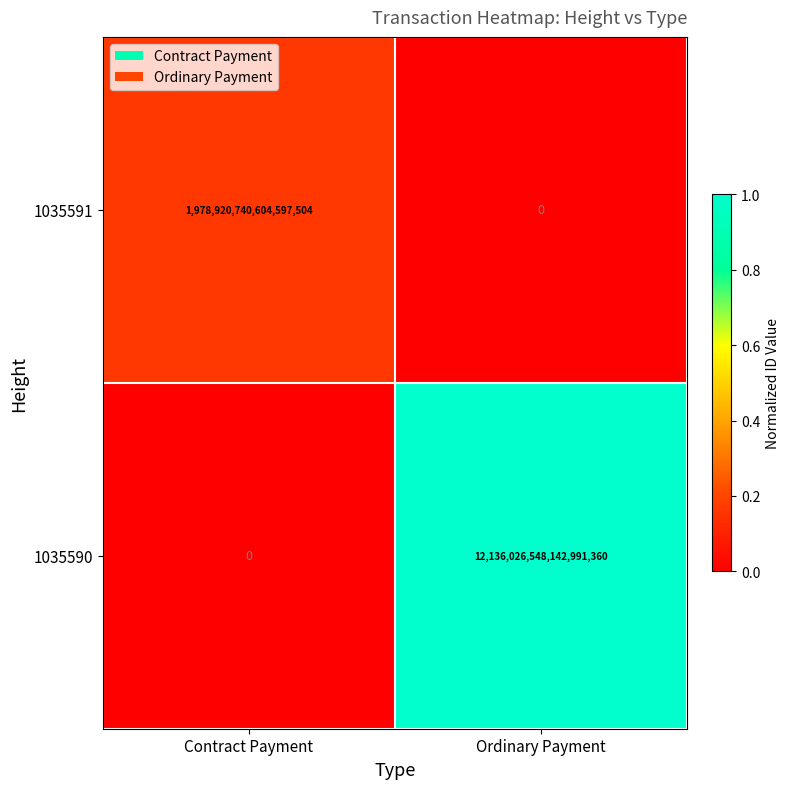

The 1035590 series shows 4237464690163418624 at Ordinary Payment. True or false?

False